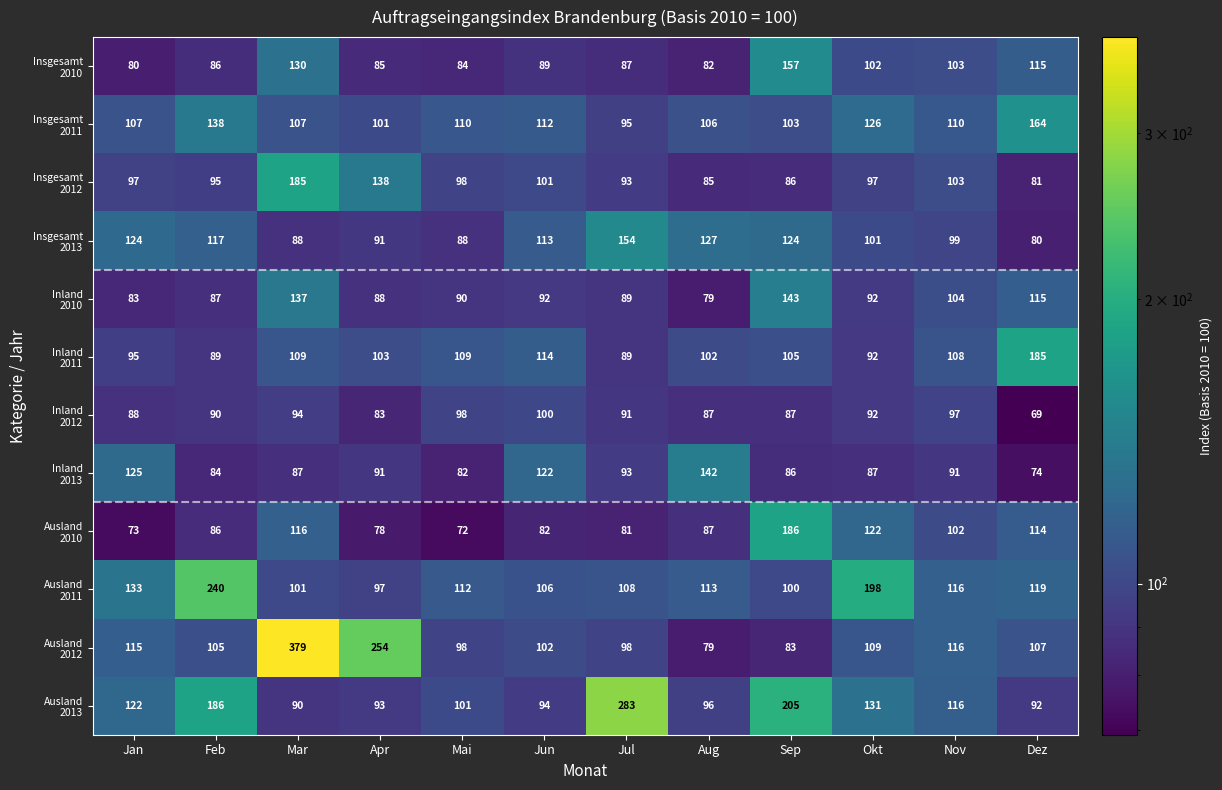

What is the difference between the highest and lowest values at Jan?

60